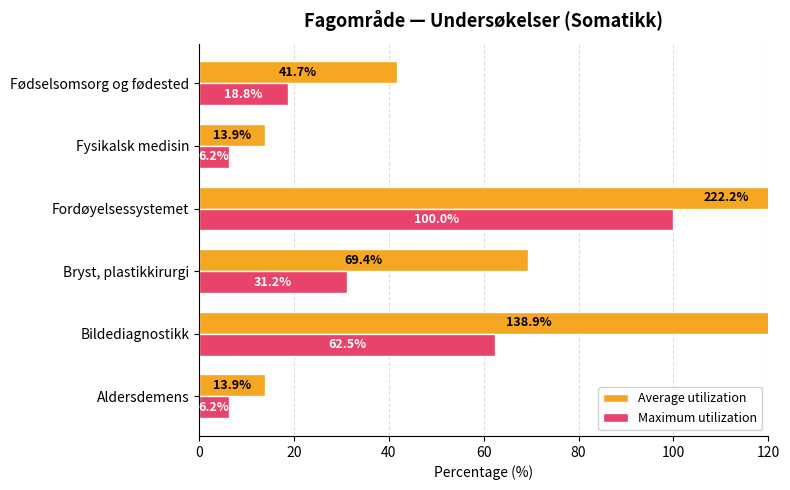

Rank the series at Fysikalsk medisin from lowest to highest value.

Maximum utilization, Average utilization